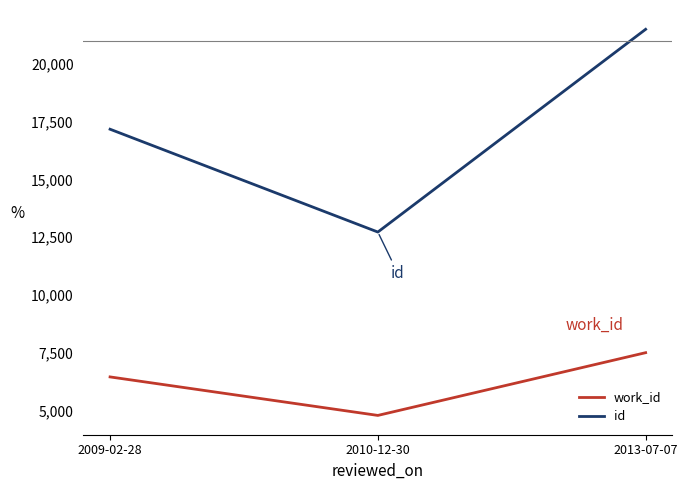

Is the value of id at 2010-12-30 greater than the value of work_id at 2010-12-30?

Yes